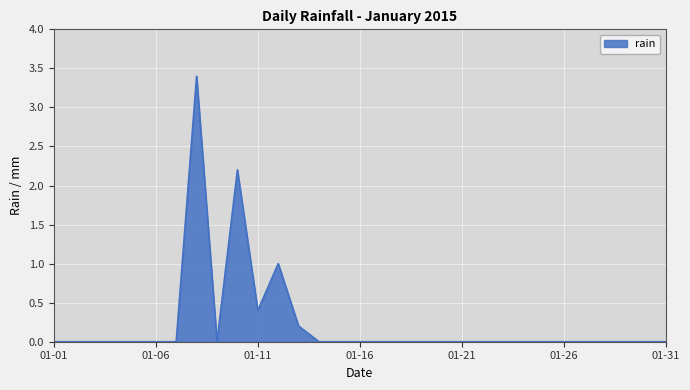

How many lines are shown in the chart?

1